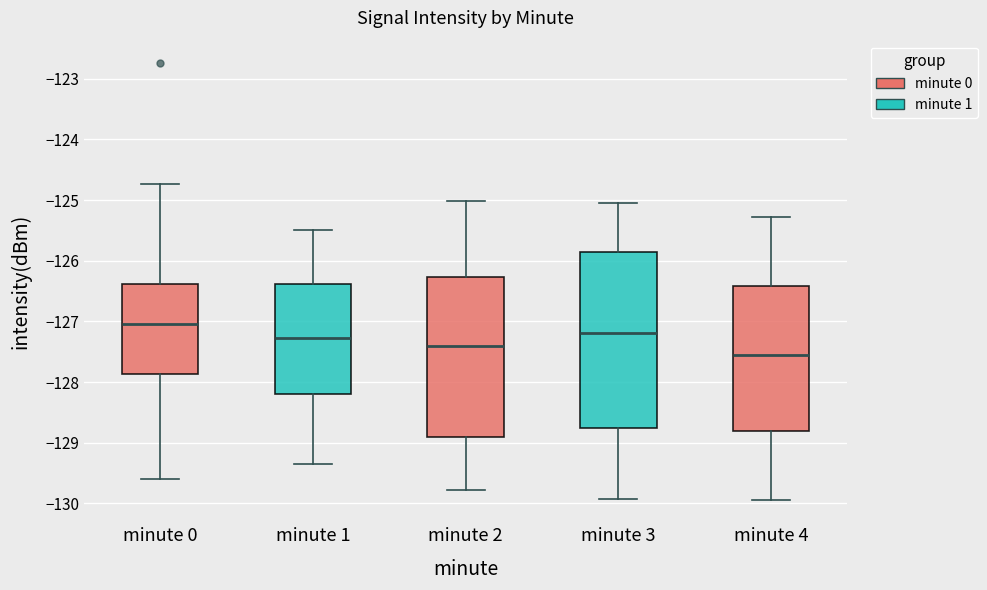

Which box is the tallest, from its lower edge to its upper edge?

minute 3